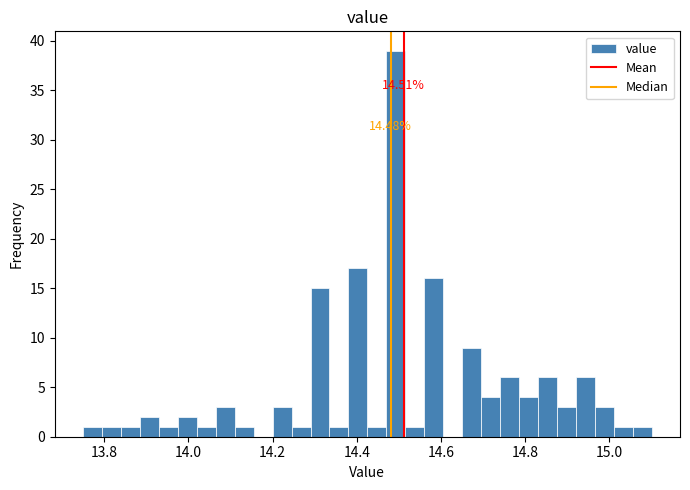

Read against the x-axis, roughly where is the centre of the tallest bar?

14.50